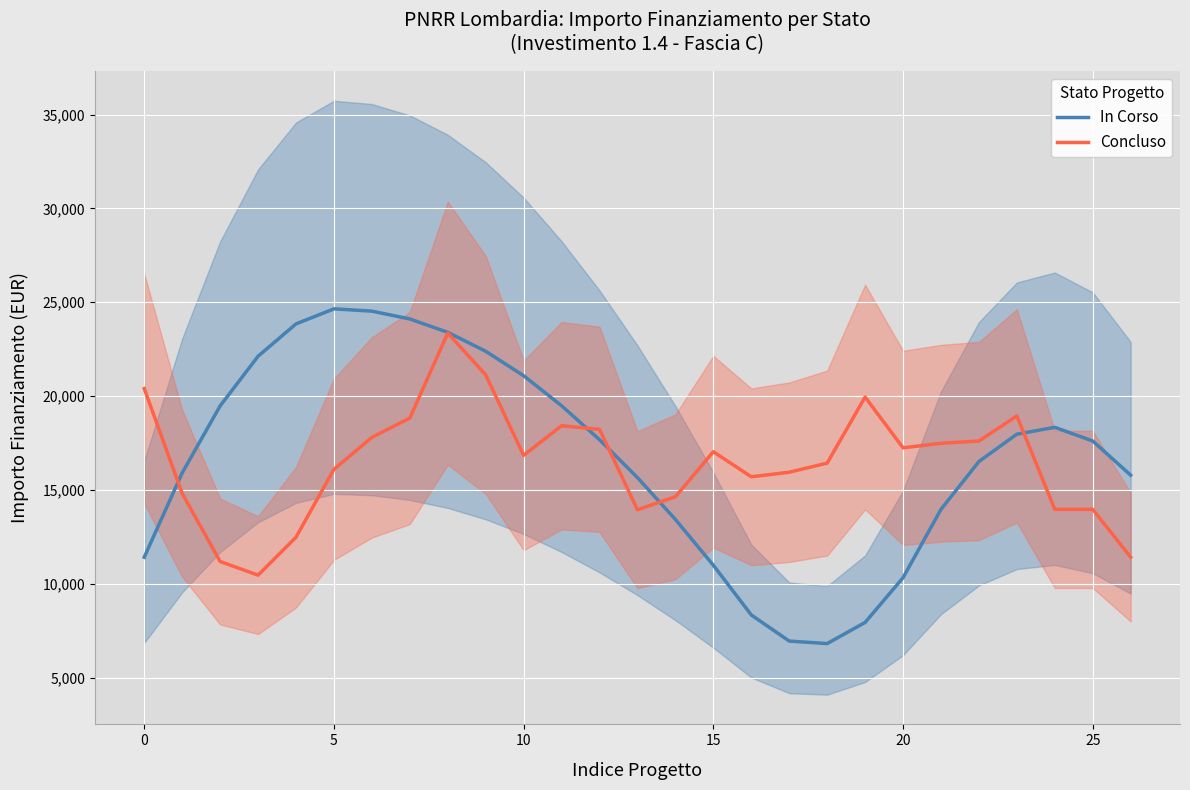

What is the highest value of the In Corso series?

24644.2